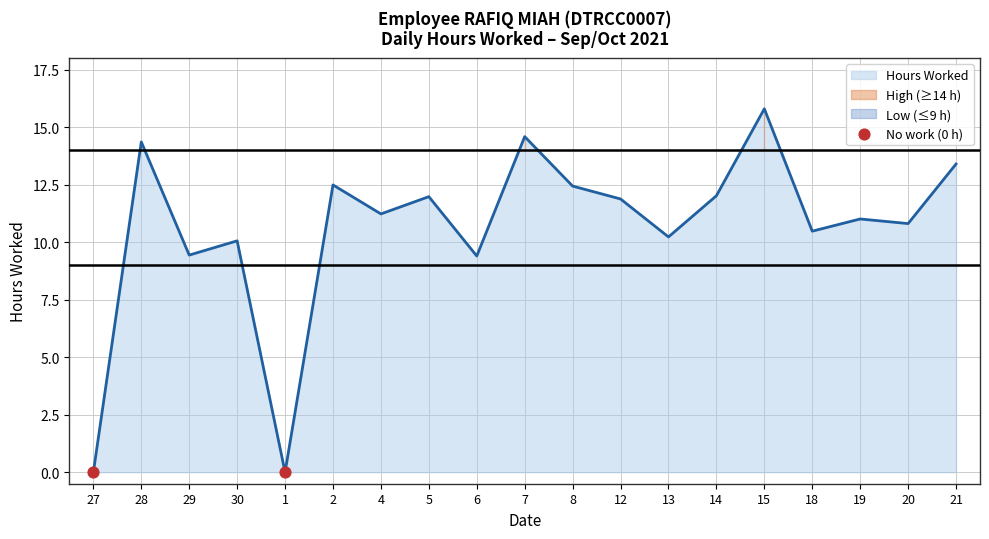

What is the ratio of the value at 18 to the value at 4?

0.9